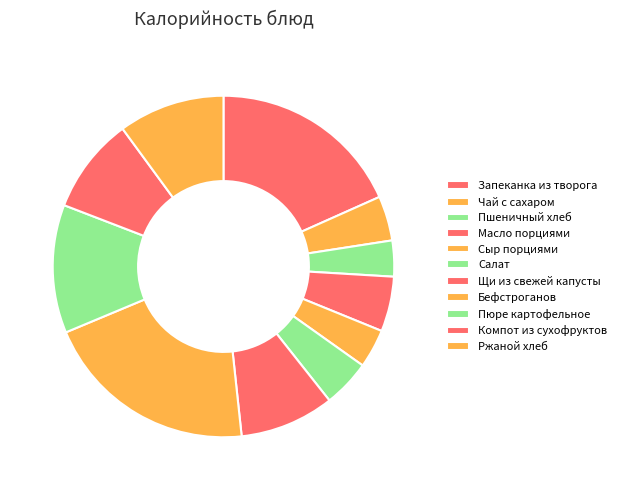

Count the number of slices in the pie.

11